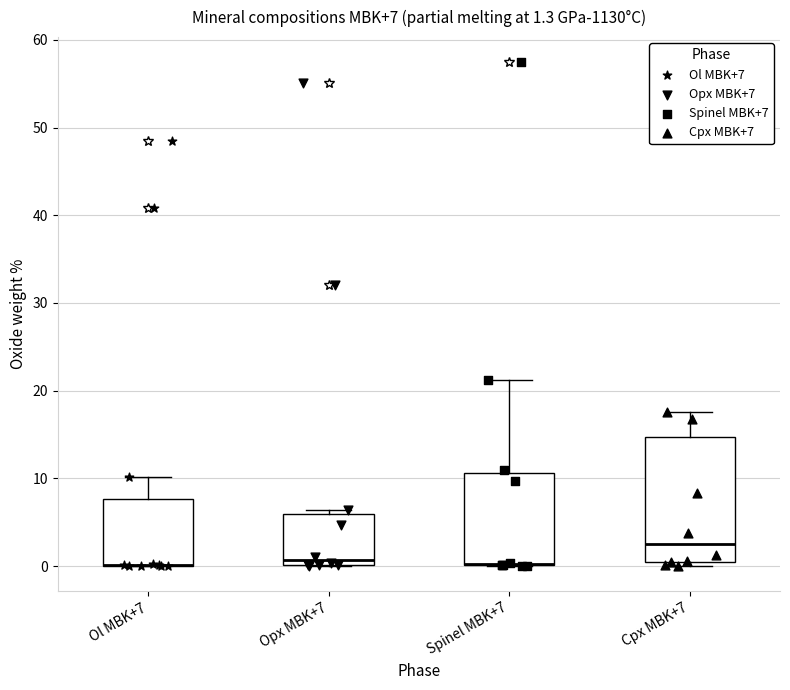

Which box is the tallest, from its lower edge to its upper edge?

Cpx MBK+7